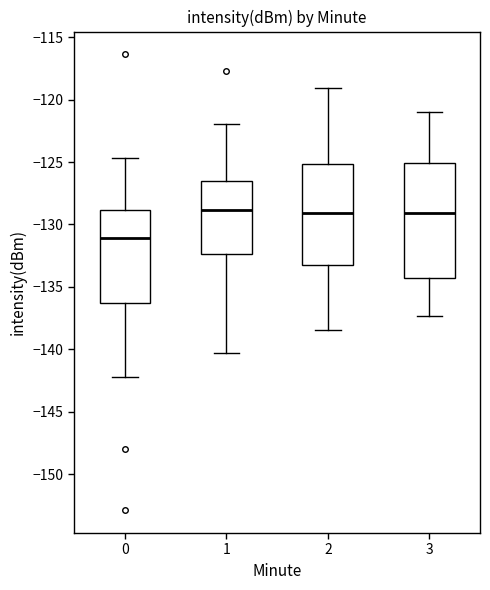

Comparing the boxes themselves (not the whiskers), which one is the tallest?

3